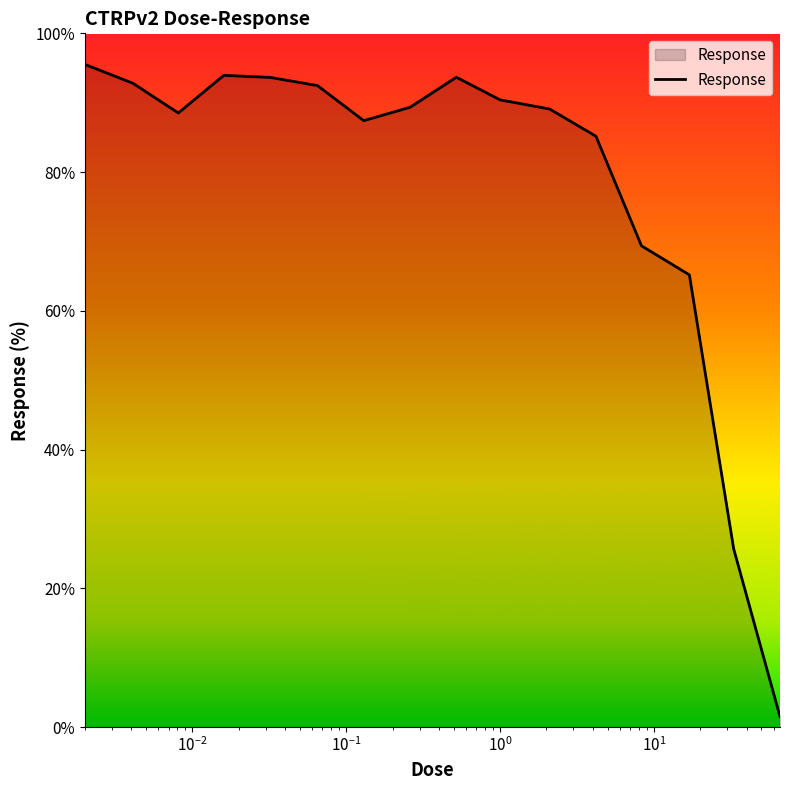

What is the difference between the maximum and minimum values?

94.0